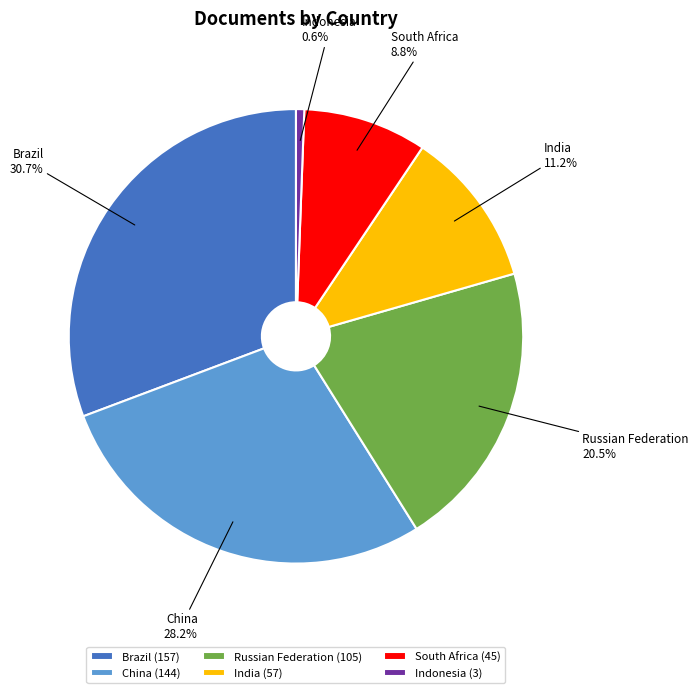

To the nearest percent, what is the difference between the largest and smallest slice percentages?

30%